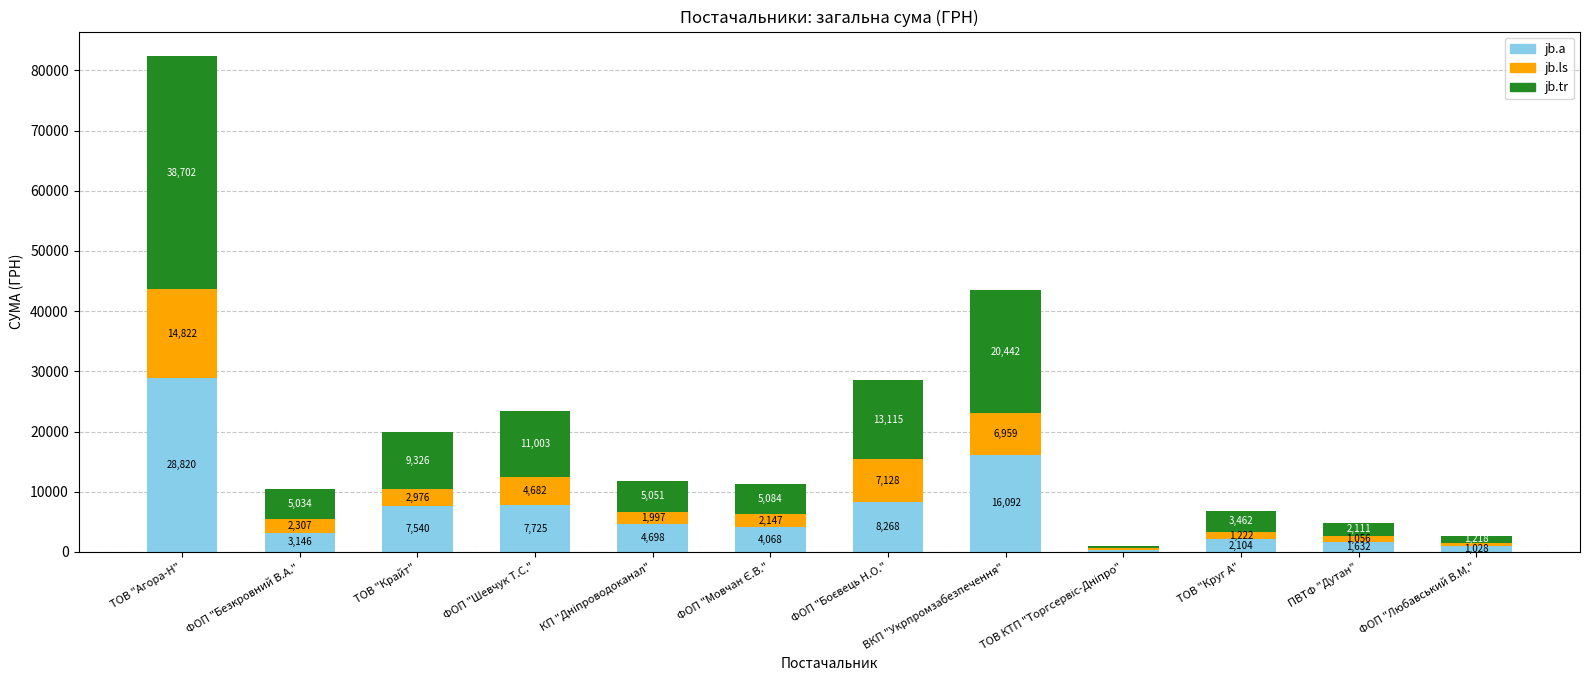

What are all the series names shown in the legend?

jb.a, jb.ls, jb.tr